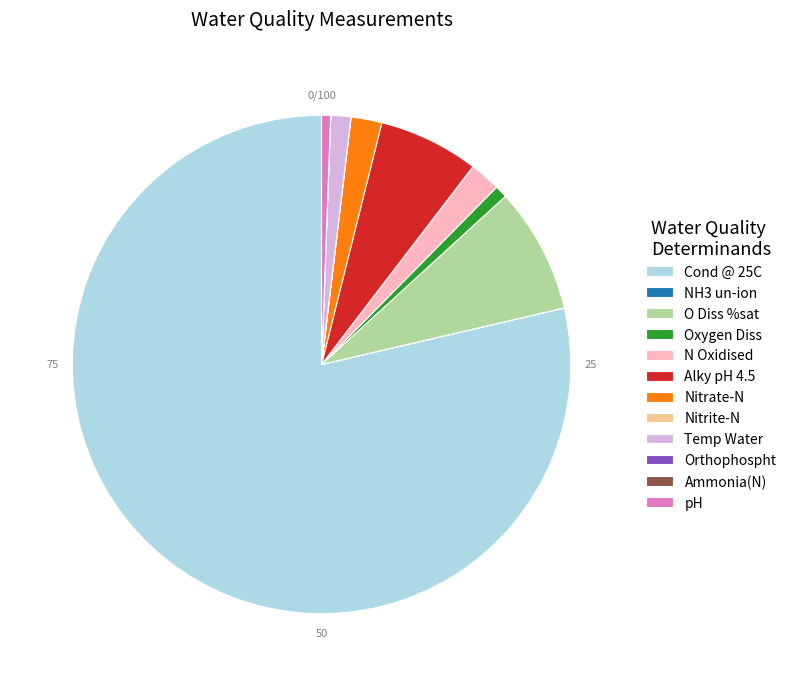

Does Cond @ 25C account for over 50% of the chart?

Yes